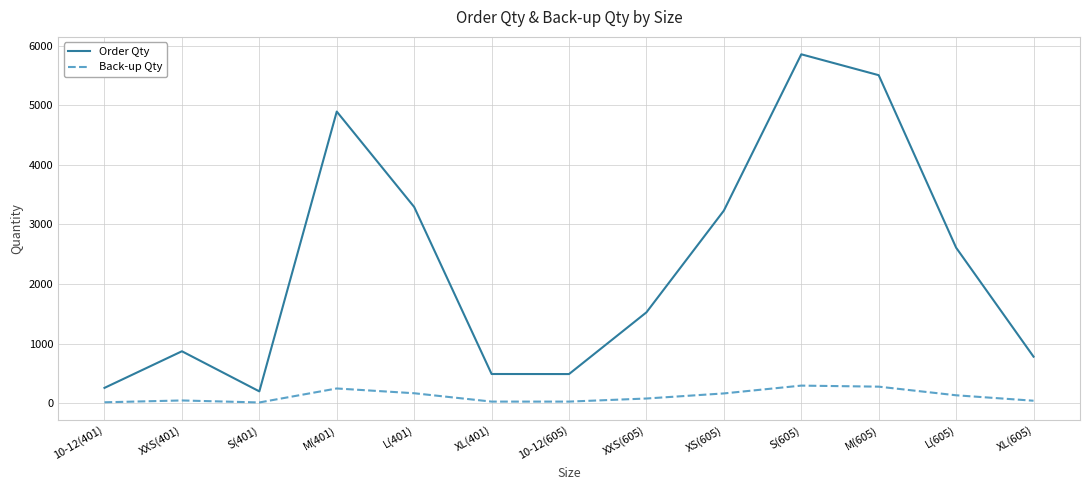

True or false: Order Qty and Back-up Qty cross at least once.

False